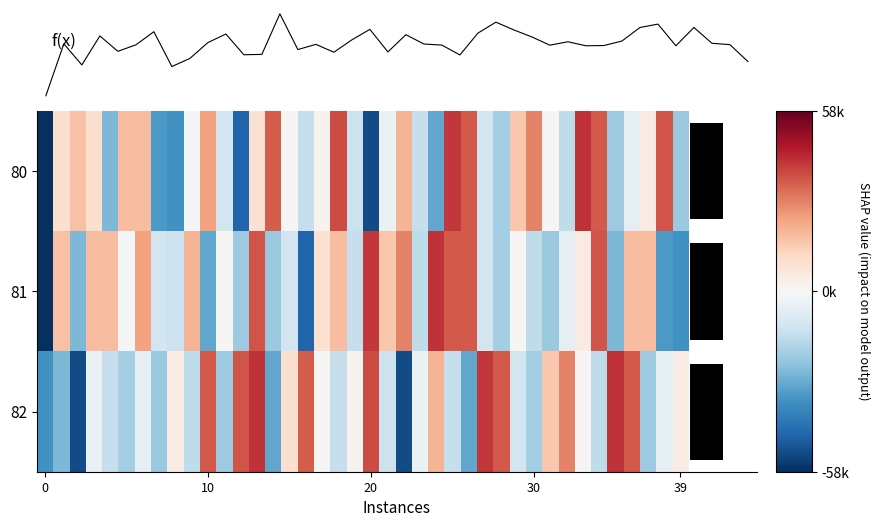

What is the spread (max minus min) of values at 39?

44361.0